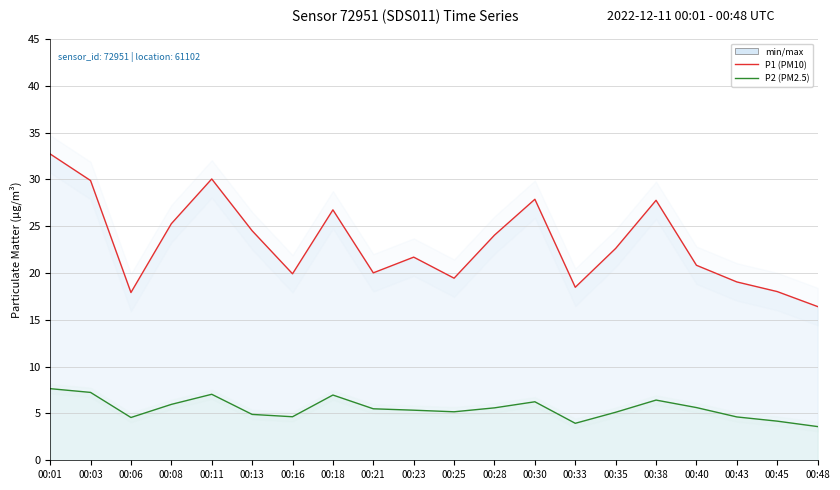

True or false: P2 (PM2.5) and P1 (PM10) cross at least once.

False